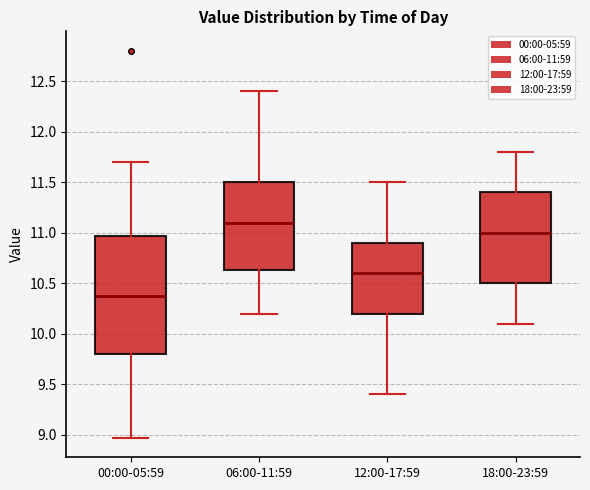

Reading left to right, transcribe this box plot: for each box, give where its median line is, the range the box spans, and where its two whiskers end, as read against the y-axis. The values are not printed on the chart, so give them approximately, as read against the axis.

00:00-05:59: median 10.35, box 9.80 to 10.95, whiskers 8.95 to 11.70
06:00-11:59: median 11.10, box 10.65 to 11.50, whiskers 10.20 to 12.40
12:00-17:59: median 10.60, box 10.20 to 10.90, whiskers 9.40 to 11.50
18:00-23:59: median 11.00, box 10.50 to 11.40, whiskers 10.10 to 11.80